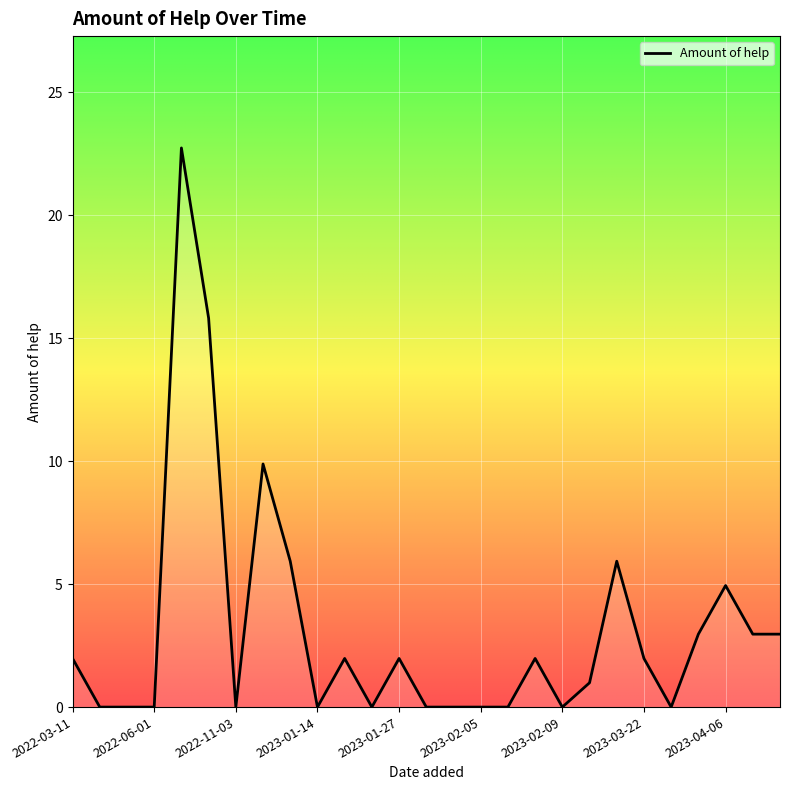

Where does the data first go above 2?

2022-06-14